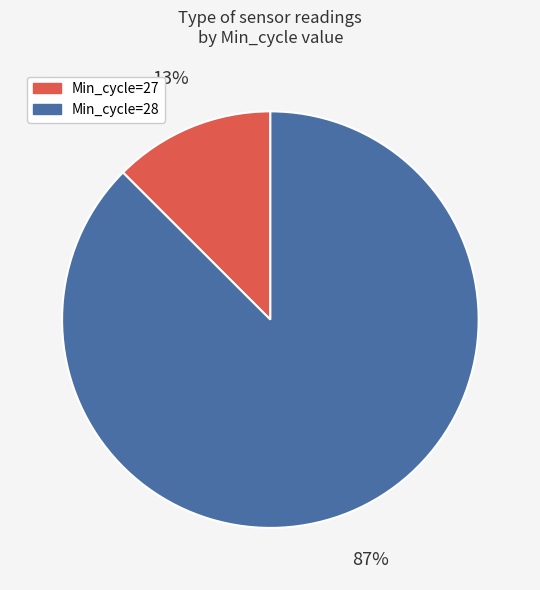

Do Min_cycle=28 and Min_cycle=27 together represent more than half of the pie?

Yes